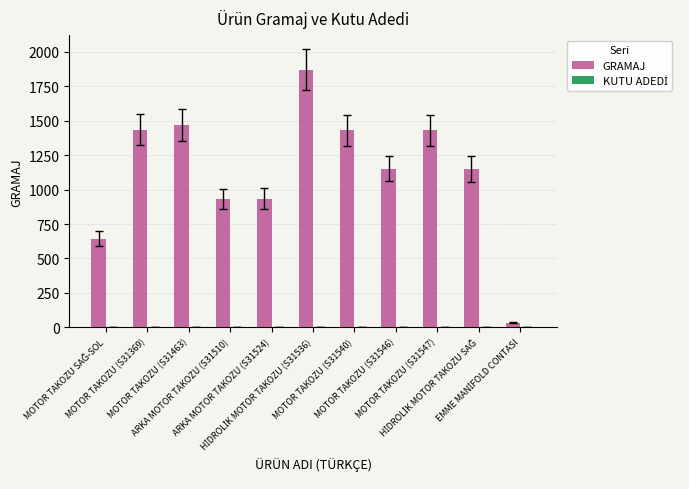

How many groups of bars are there?

11